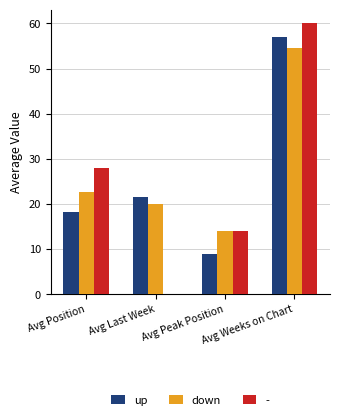

What is the greatest value displayed?

60.0